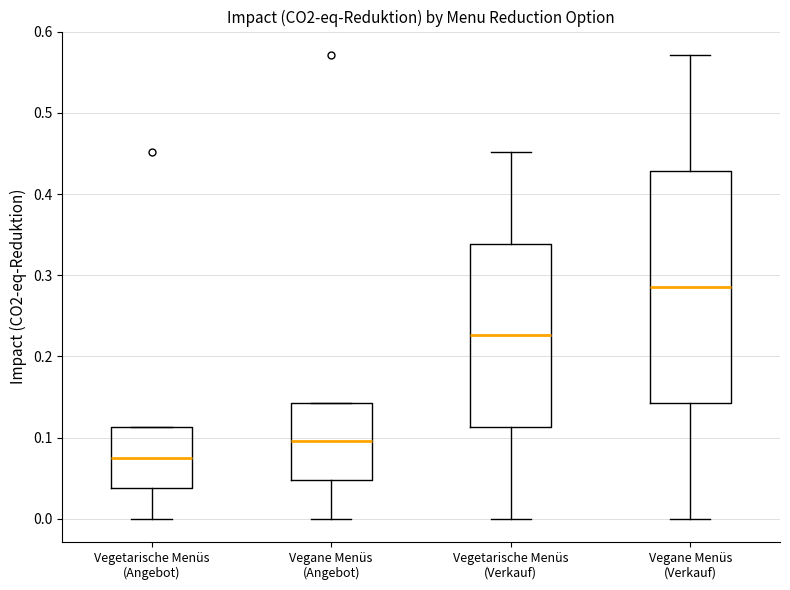

Reading left to right, transcribe this box plot: for each box, give where its median line is, the range the box spans, and where its two whiskers end, as read against the y-axis. The values are not printed on the chart, so give them approximately, as read against the axis.

Vegetarische Menüs (Angebot): median 0.08, box 0.04 to 0.11, whiskers 0.00 to 0.11
Vegane Menüs (Angebot): median 0.10, box 0.05 to 0.14, whiskers 0.00 to 0.14
Vegetarische Menüs (Verkauf): median 0.23, box 0.11 to 0.34, whiskers 0.00 to 0.45
Vegane Menüs (Verkauf): median 0.29, box 0.14 to 0.43, whiskers 0.00 to 0.57